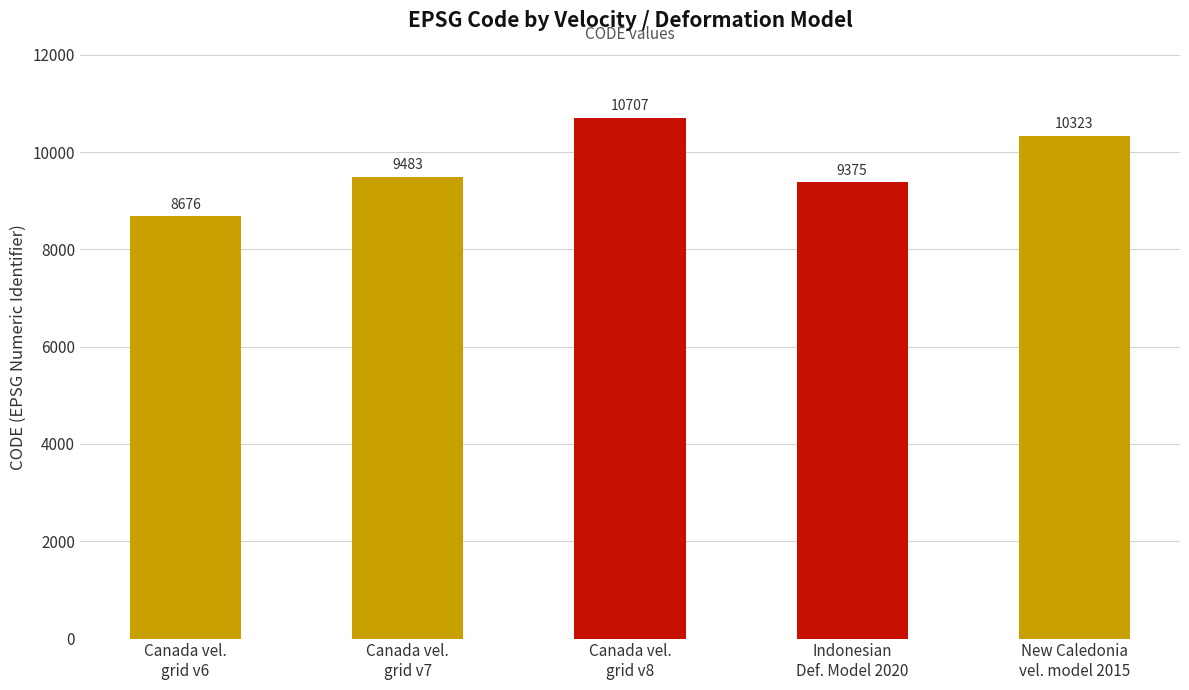

What is the ratio of the value at New Caledonia
vel. model 2015 to the value at Indonesian
Def. Model 2020?

1.1